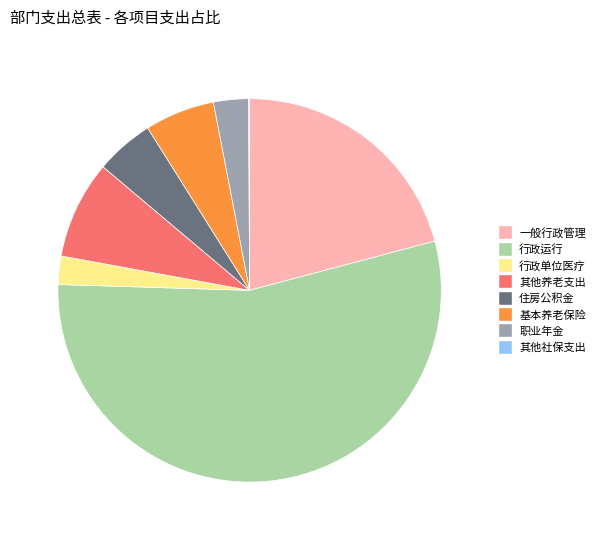

Does any single category account for the majority?

Yes